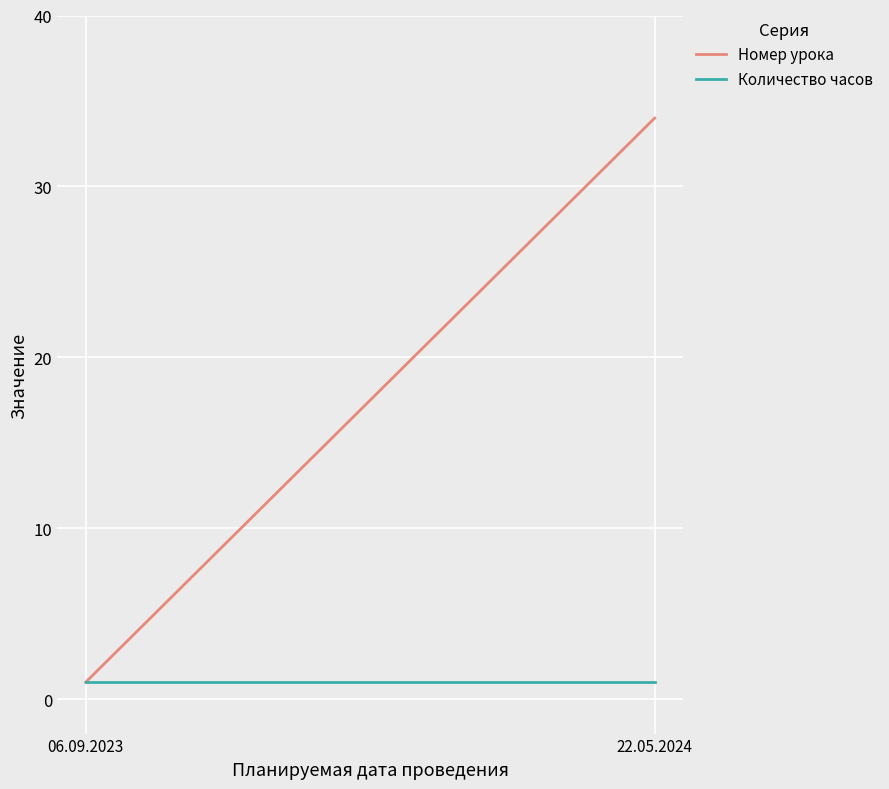

Which series has the largest range (max minus min)?

Номер урока